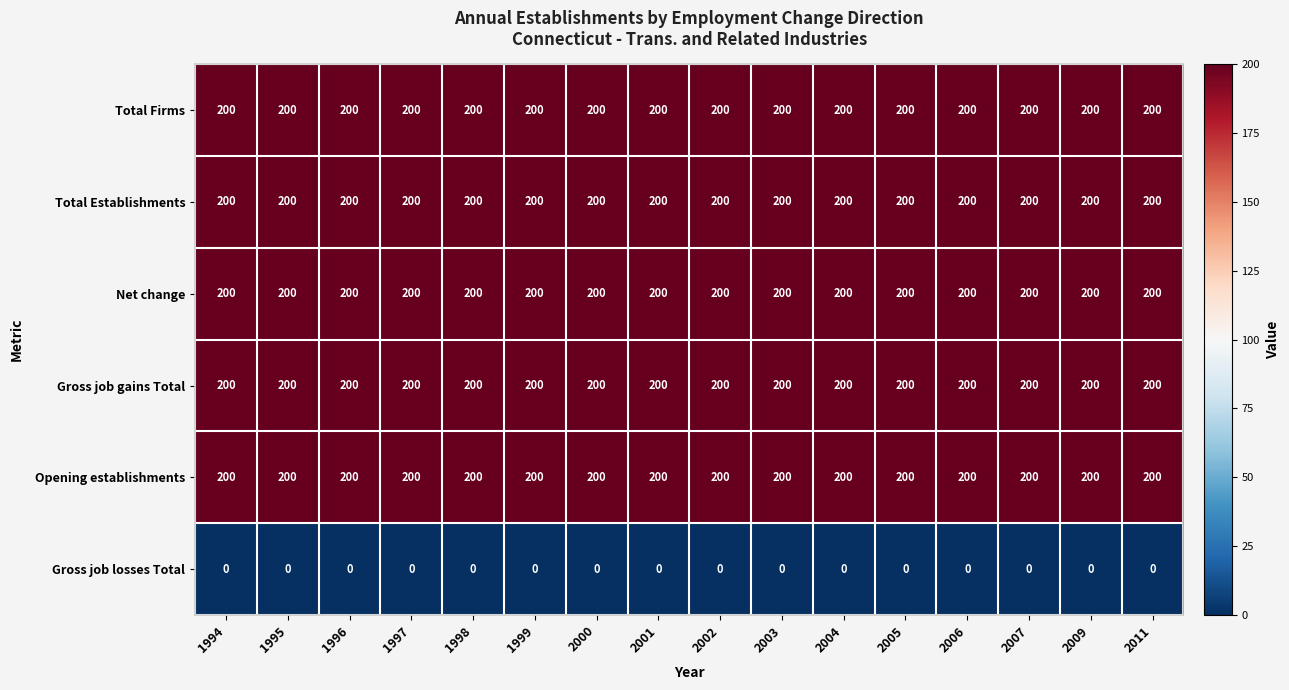

What is the maximum value shown in the chart?

200